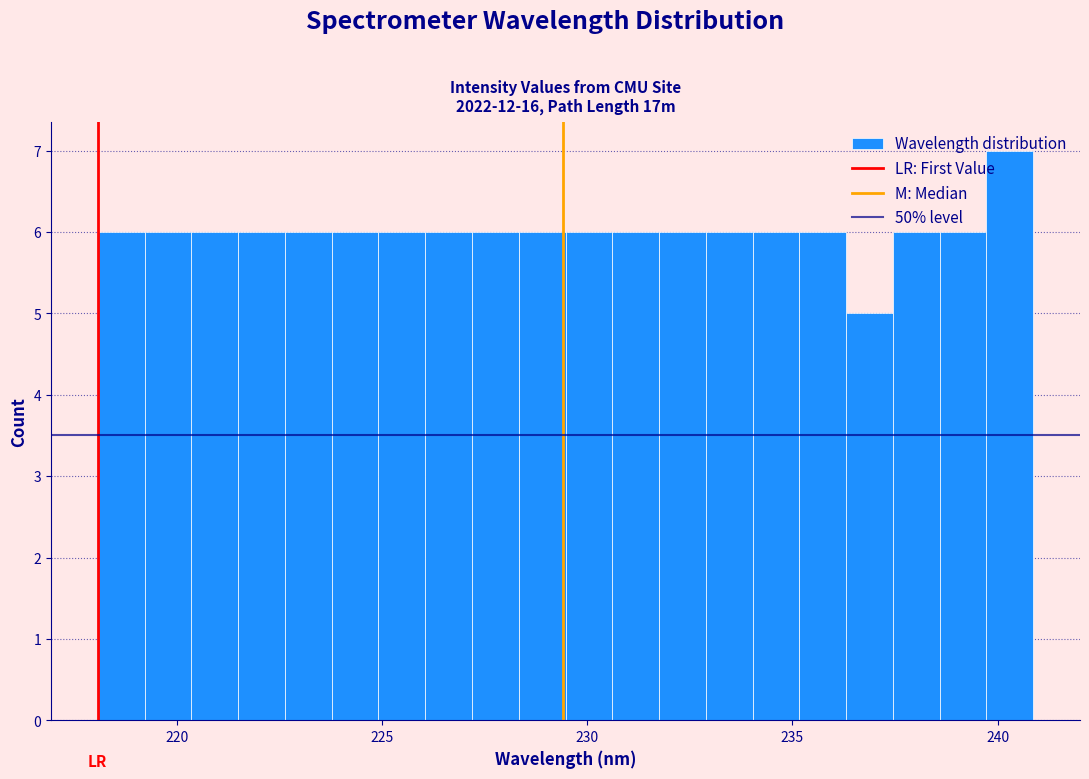

Around what value on the x-axis is the tallest bar? Give the approximate position of its centre, as read against the axis.

240.5